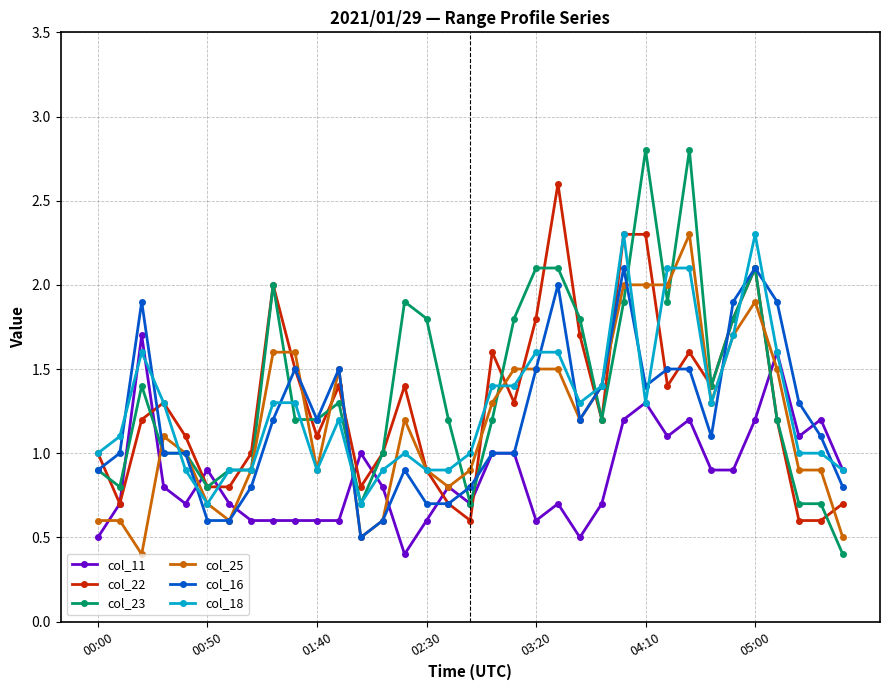

What is the value of the col_25 point at the 4th from the left?

1.1